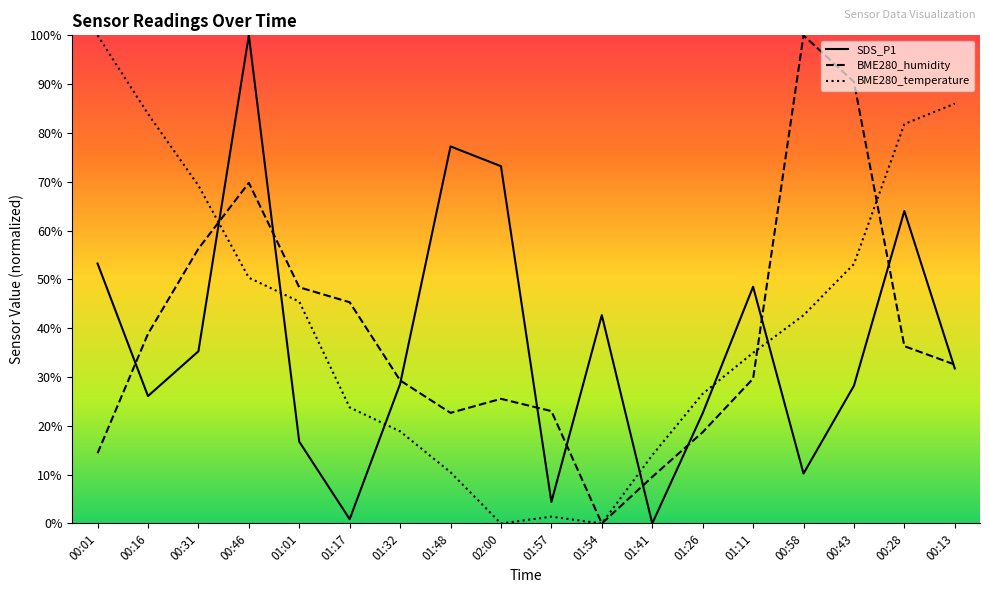

What is the label of the 1st point from the right?

00:13